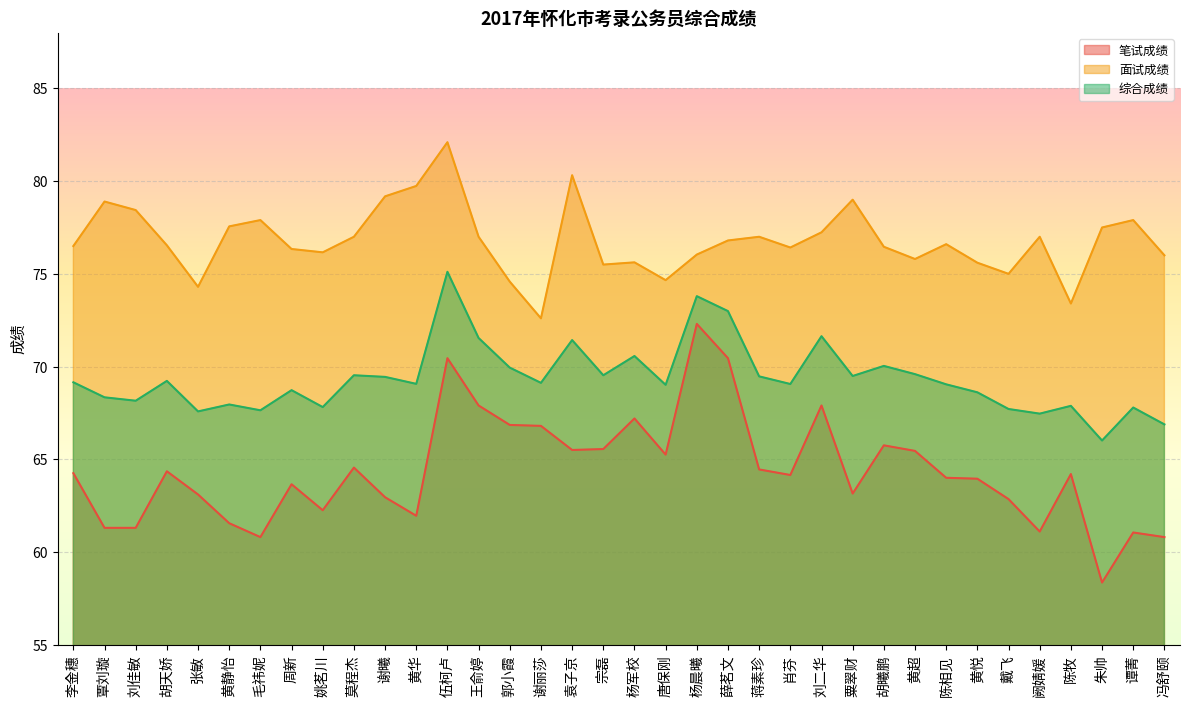

How many lines are shown in the chart?

3